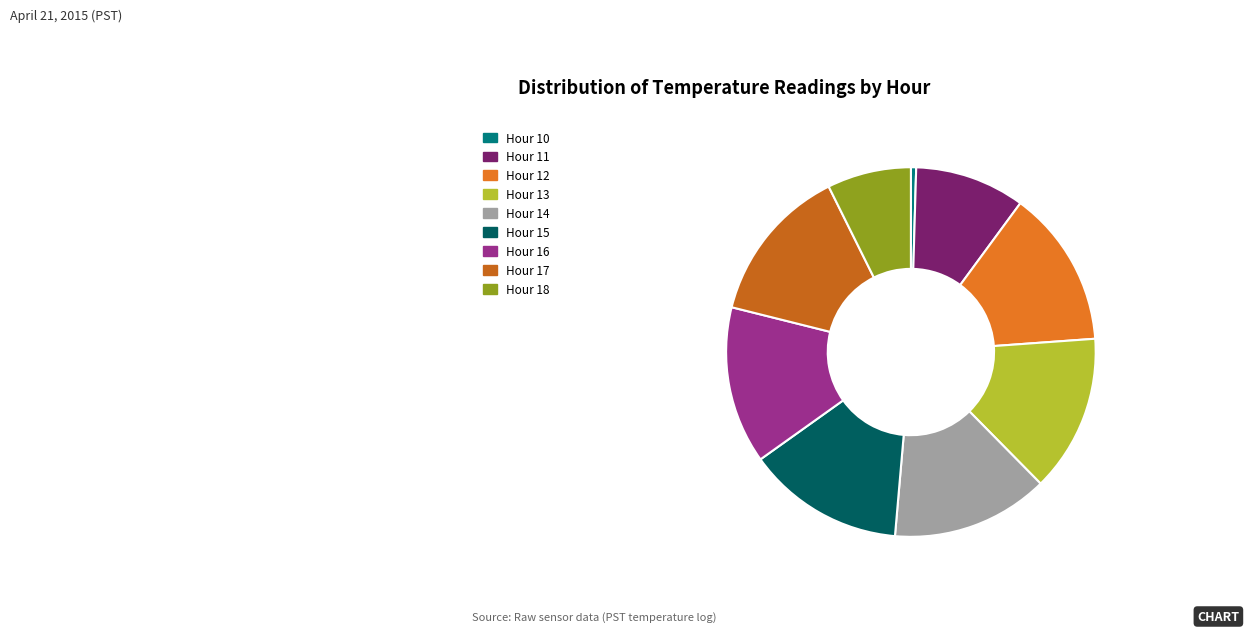

What is the smallest slice in the pie chart?

Hour 10